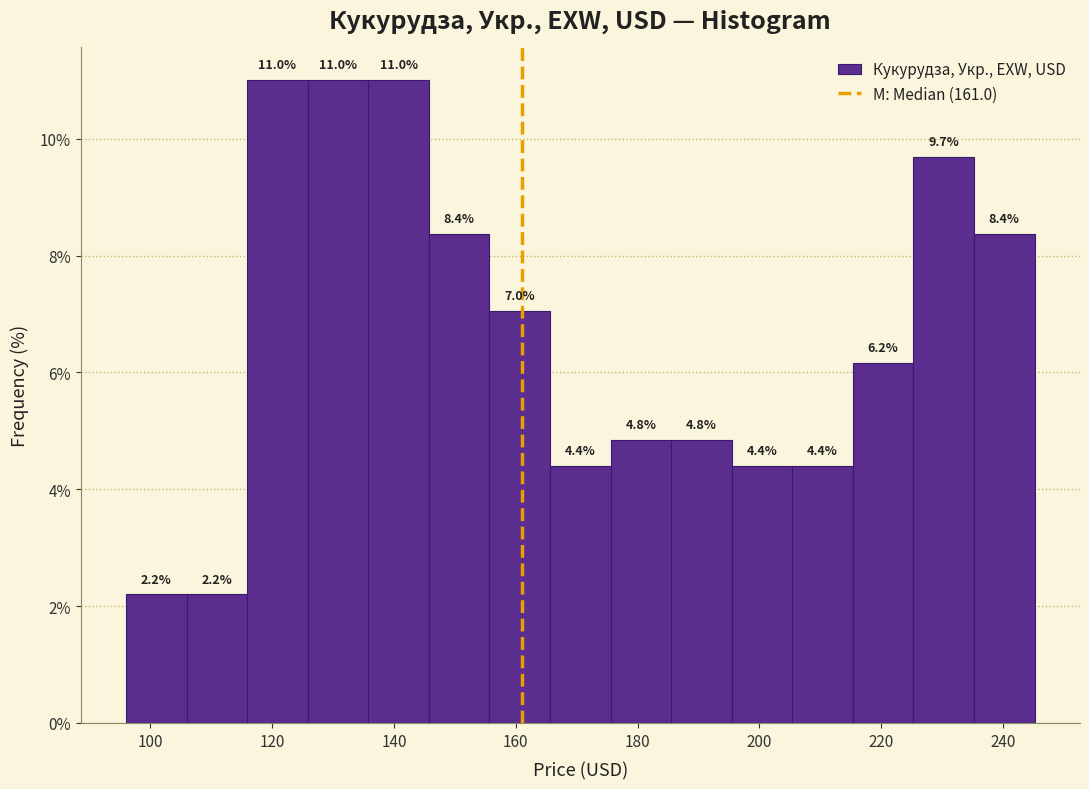

How tall is the bar that spans 206 to 216 on the x-axis? The bar edges are not printed on the chart, so give them approximately, as read against the axis.

4.4